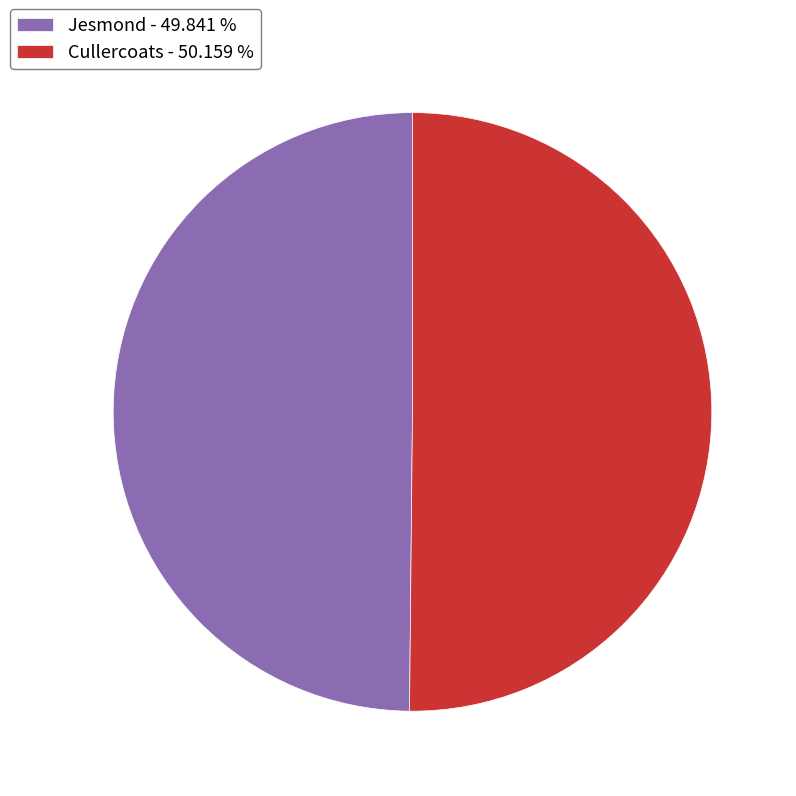

True or false: Jesmond accounts for 39% of the total.

False